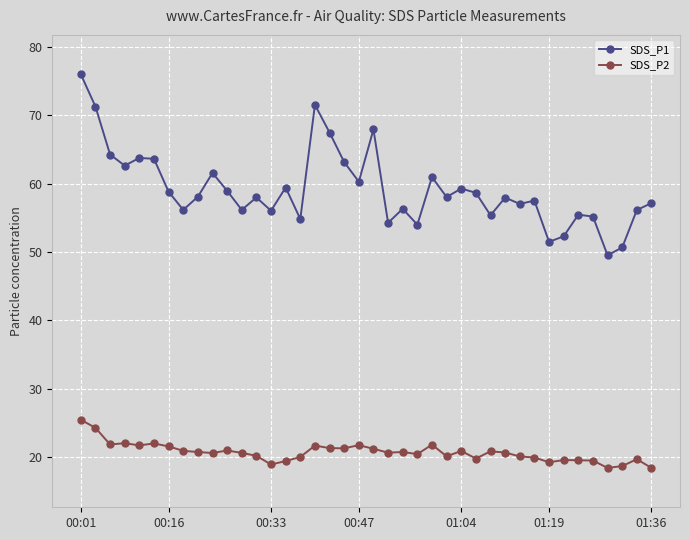

What is the minimum value shown in the chart?

18.4